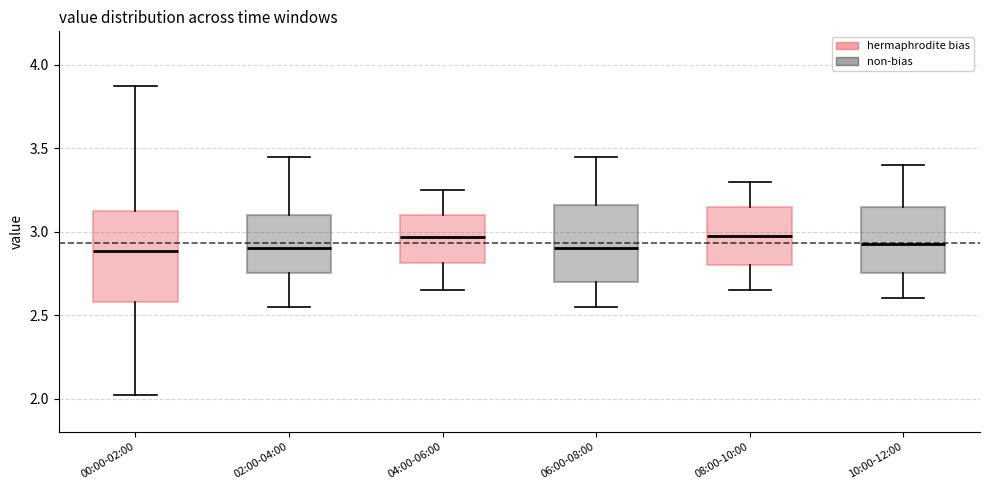

Reading left to right, transcribe this box plot: for each box, give where its median line is, the range the box spans, and where its two whiskers end, as read against the y-axis. The values are not printed on the chart, so give them approximately, as read against the axis.

00:00-02:00: median 2.90, box 2.60 to 3.15, whiskers 2.00 to 3.85
02:00-04:00: median 2.90, box 2.75 to 3.10, whiskers 2.55 to 3.45
04:00-06:00: median 2.95, box 2.80 to 3.10, whiskers 2.65 to 3.25
06:00-08:00: median 2.90, box 2.70 to 3.15, whiskers 2.55 to 3.45
08:00-10:00: median 3.00, box 2.80 to 3.15, whiskers 2.65 to 3.30
10:00-12:00: median 2.95, box 2.75 to 3.15, whiskers 2.60 to 3.40